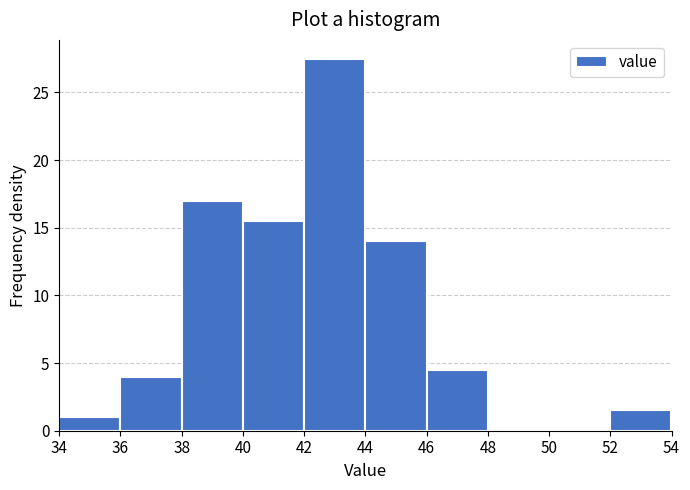

Reading left to right, transcribe this chart: for each bar, give the range it covers on the x-axis and its height. The values are not printed on the chart, so give them approximately, as read against the axis.

34 to 36: 1.0
36 to 38: 4.0
38 to 40: 17.0
40 to 42: 15.5
42 to 44: 27.5
44 to 46: 14.0
46 to 48: 4.5
48 to 50: 0
50 to 52: 0
52 to 54: 1.5